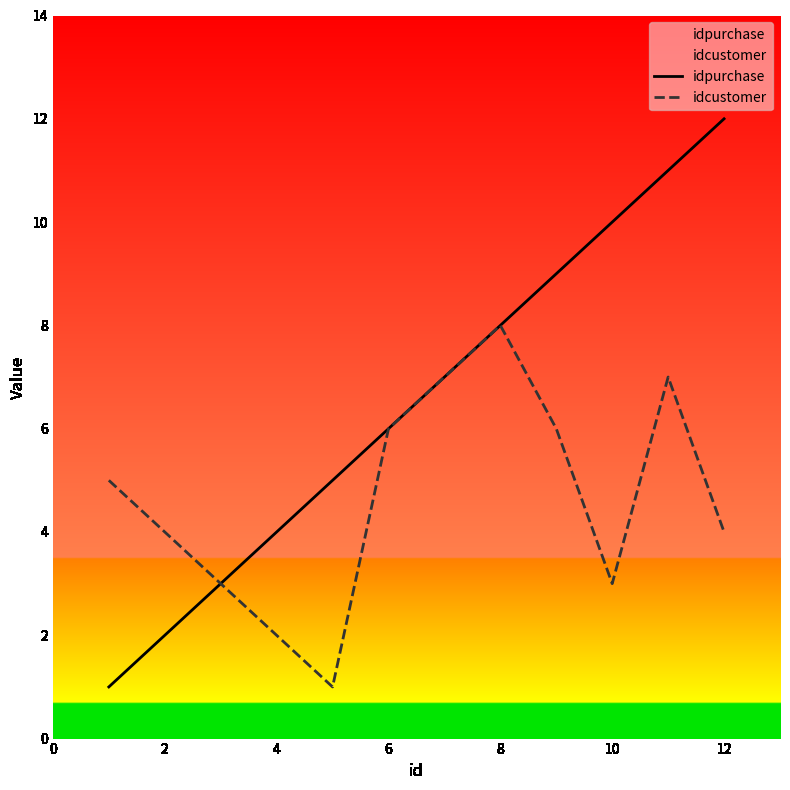

What is the difference between the idcustomer values at 8 and 4?

6